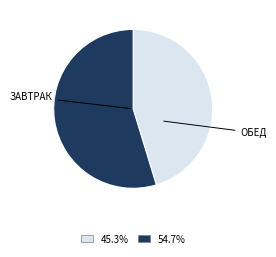

How many slices are in this pie chart?

2